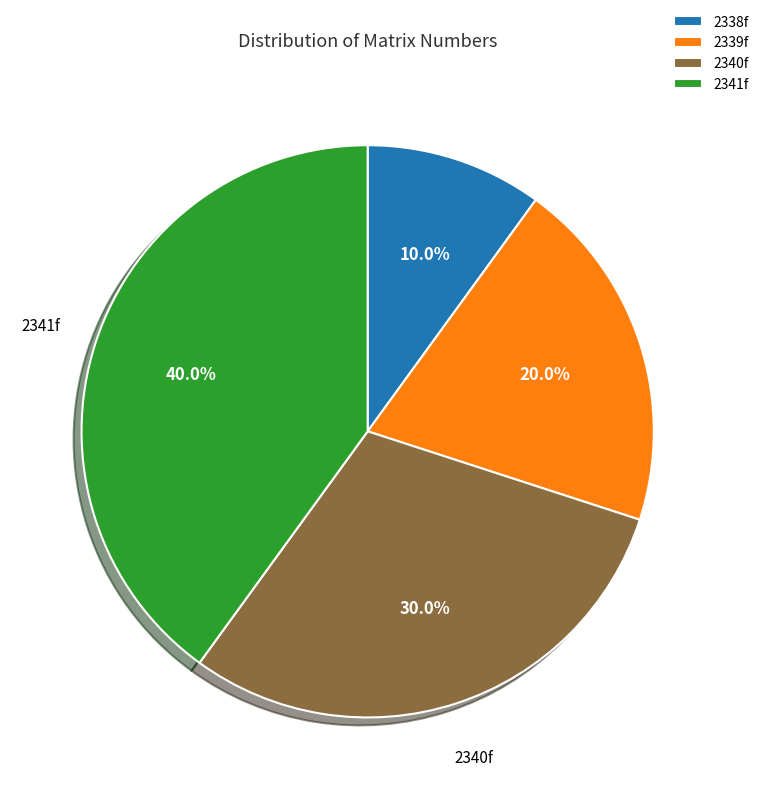

Rank the categories by value from highest to lowest.

2341f, 2340f, 2339f, 2338f